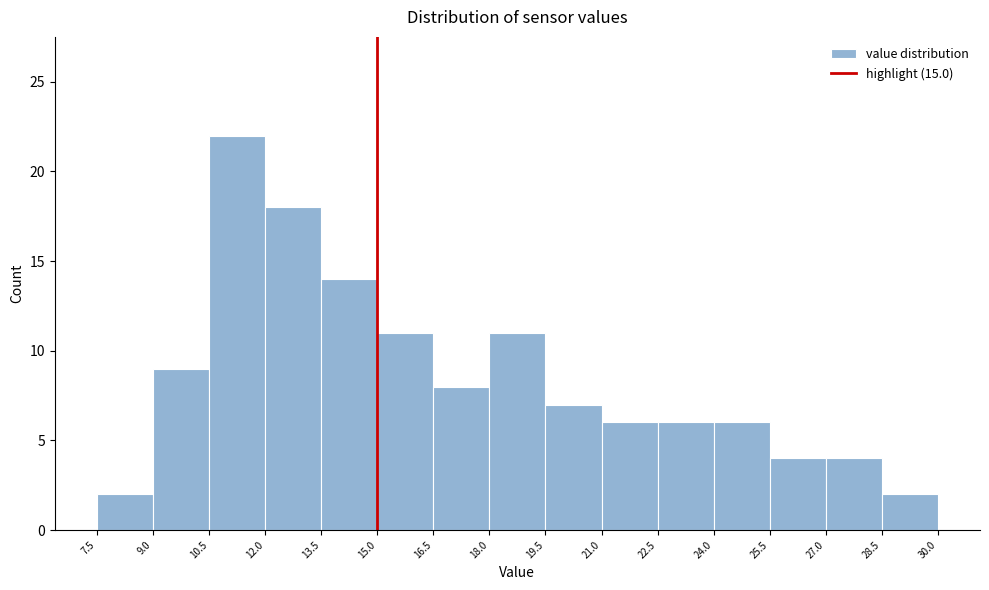

How tall is the bar that spans 19.5 to 21.0 on the x-axis? The values are not printed on the chart, so give them approximately, as read against the axis.

7